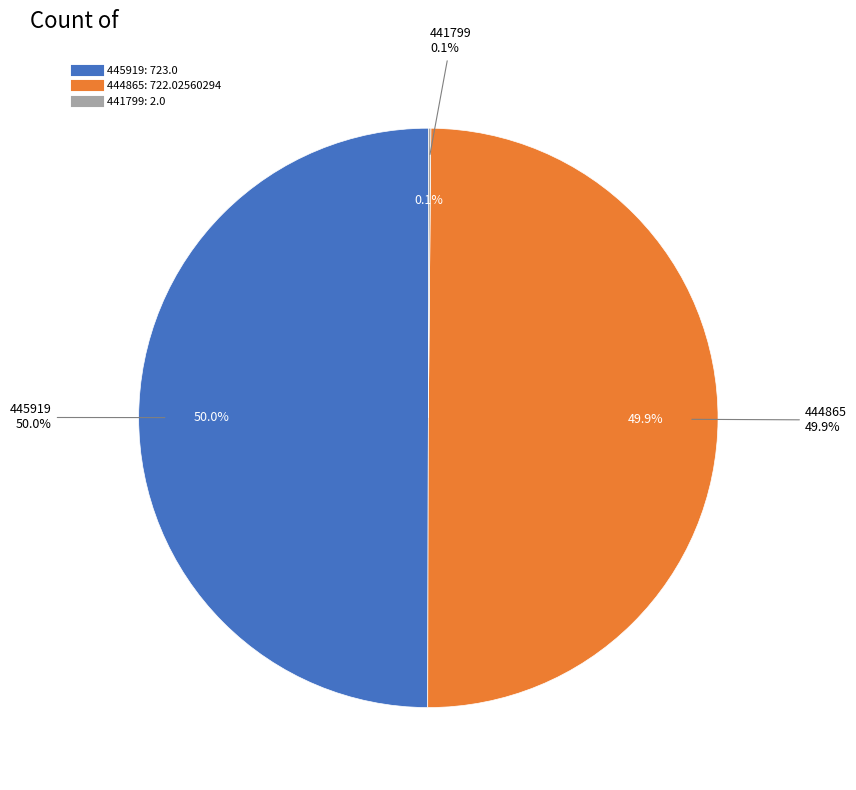

Is 445919 the majority of the pie?

No